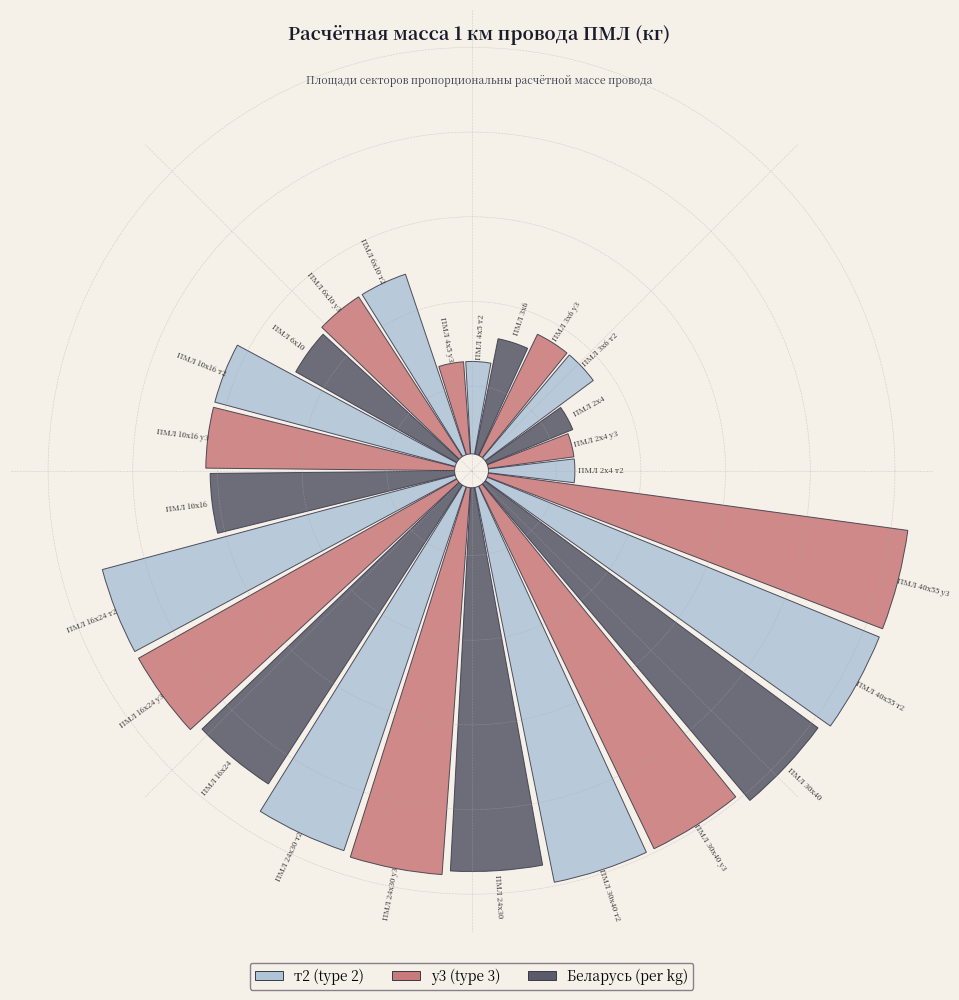

What percentage is the ПМЛ 30х40 slice, to the nearest percent?

6%